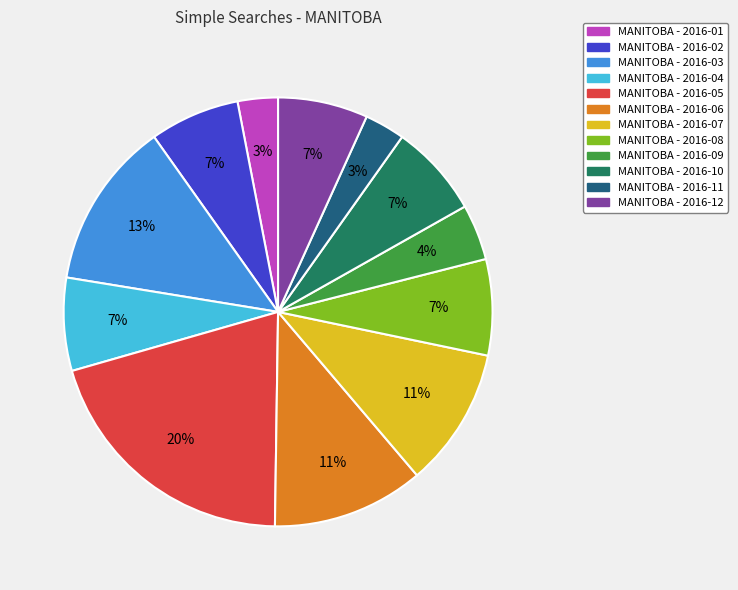

Count the number of slices in the pie.

12